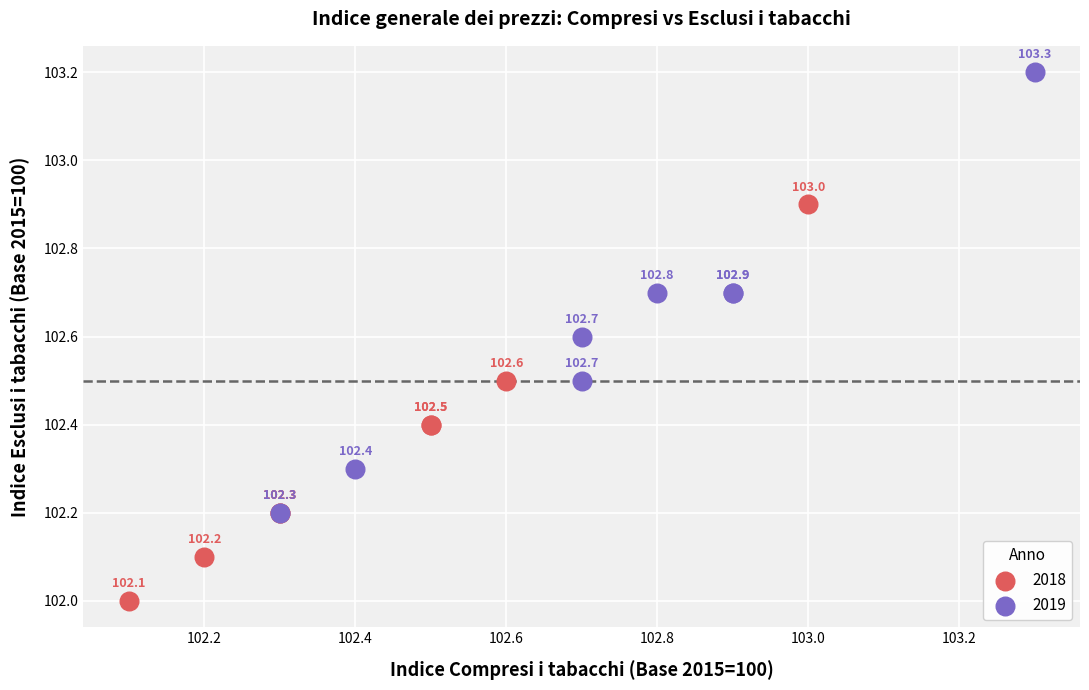

Which series has the largest Y range (max minus min)?

2019